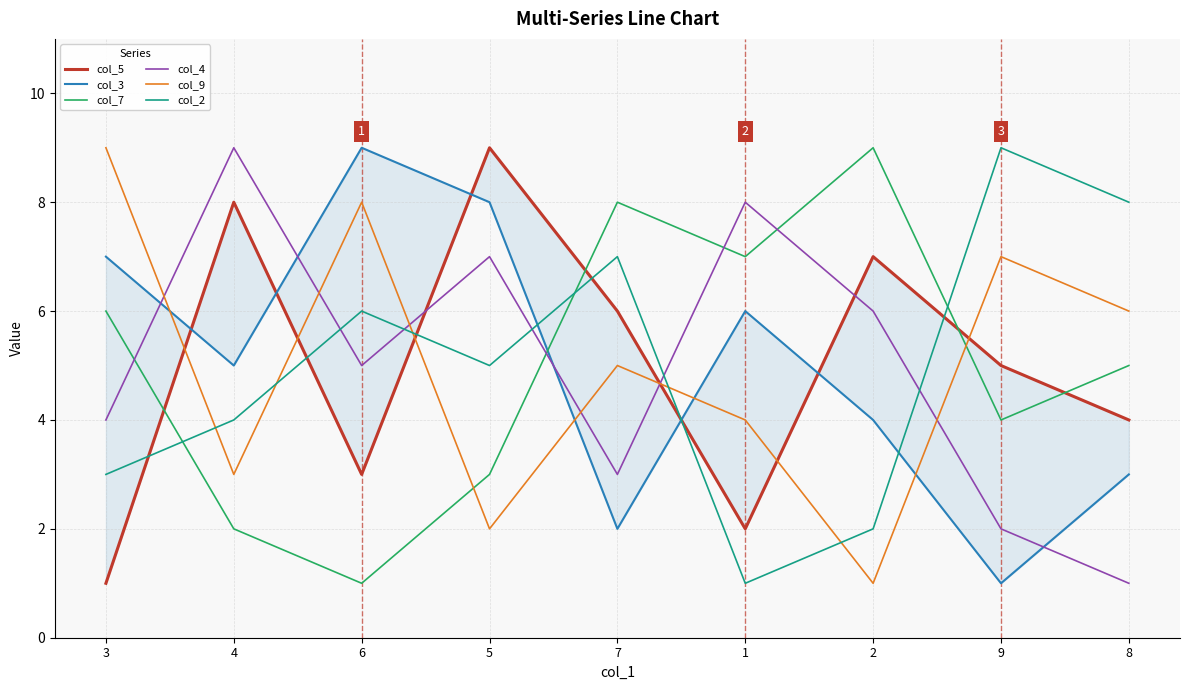

Between 3 and 1, which series saw the biggest shift?

col_9